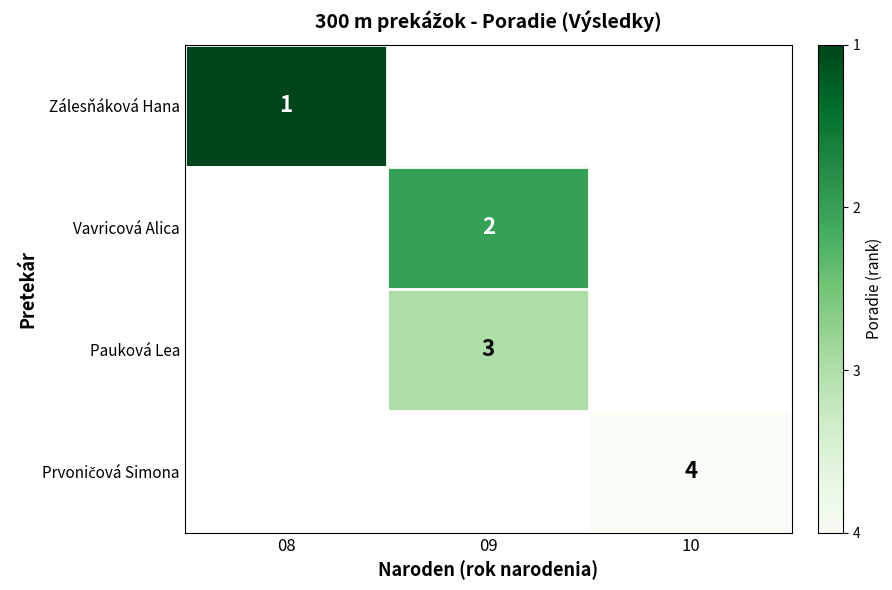

Between 10 and 08, which is larger?

08